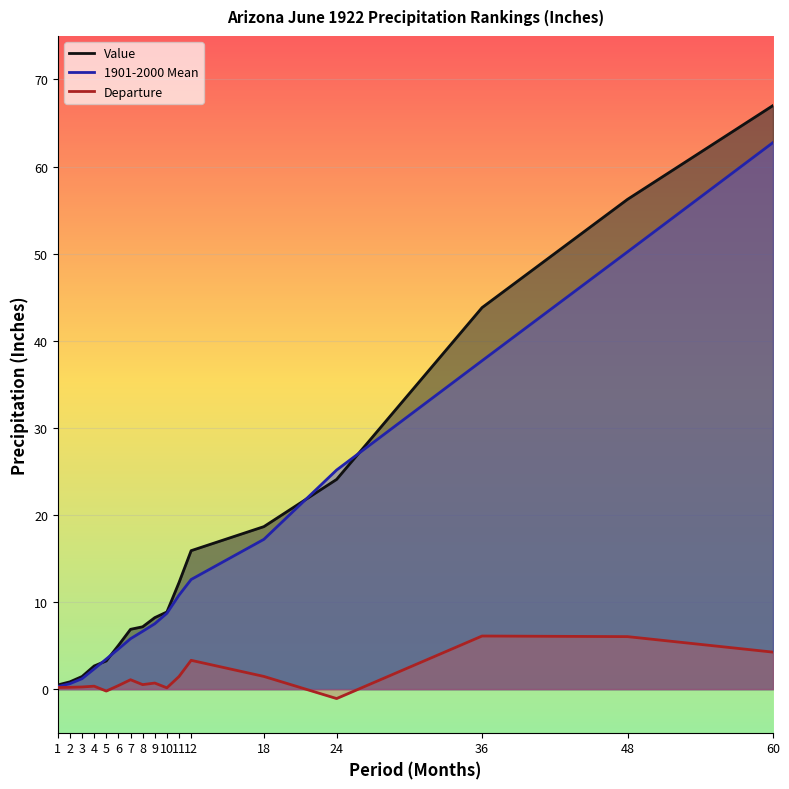

How many series are shown in this chart?

3